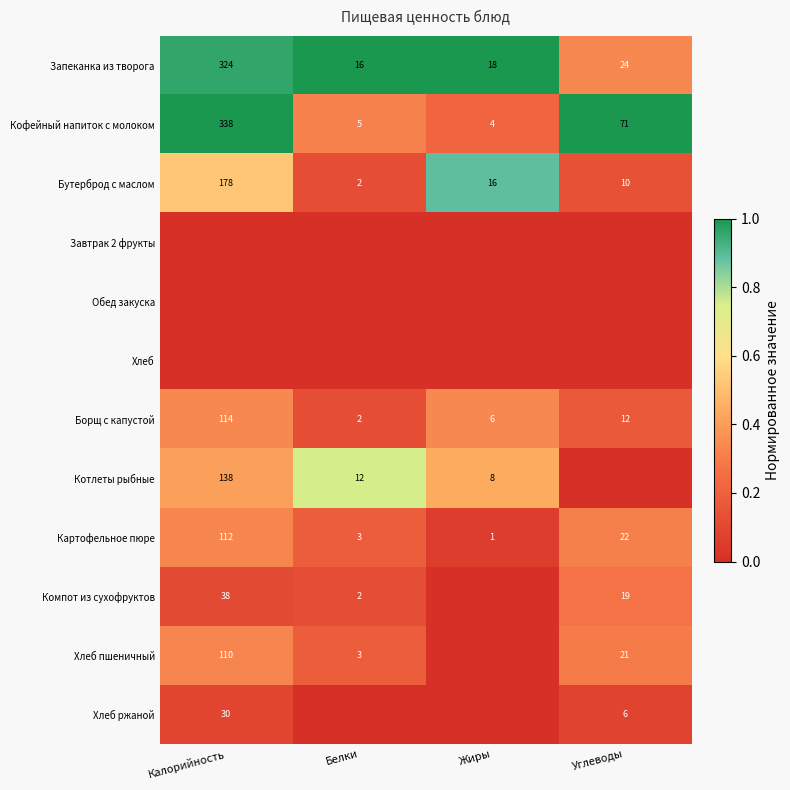

At how many categories does at least one series exceed 0?

4